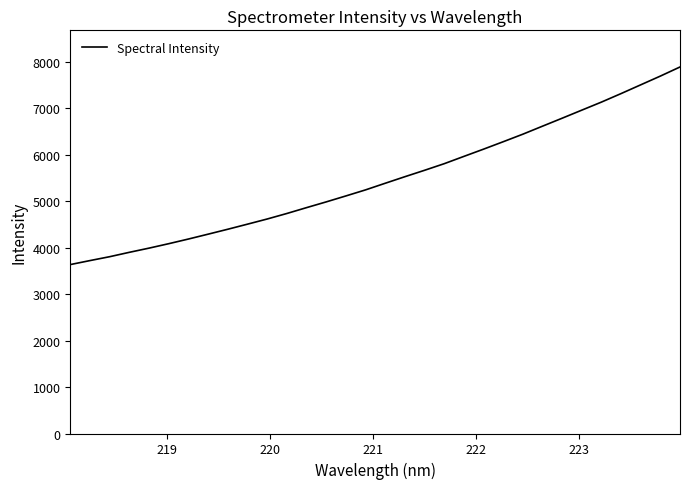

What is the greatest value displayed?

7885.7